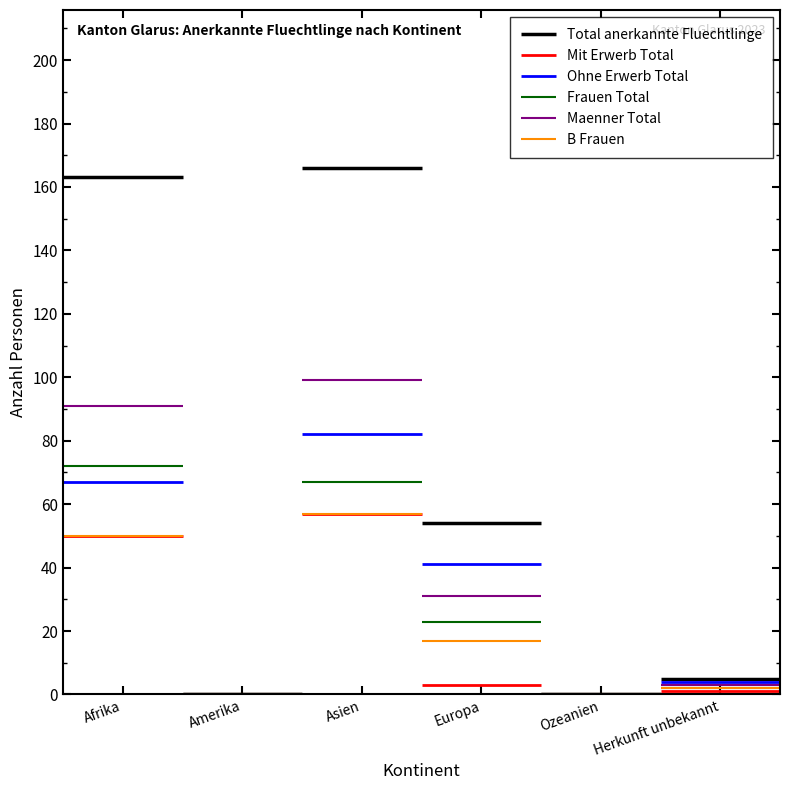

At which category does Mit Erwerb Total reach its first local valley?

Amerika